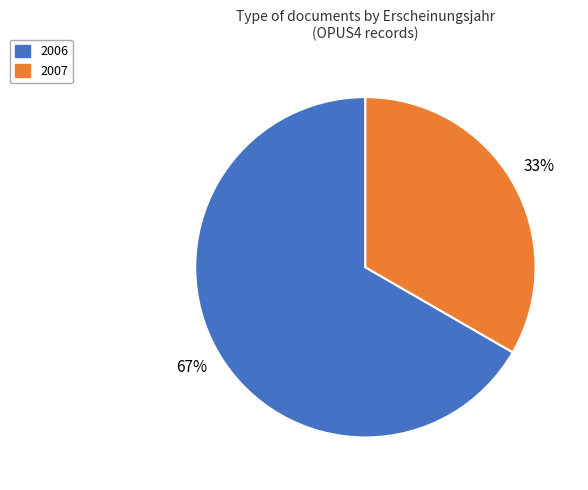

To the nearest percent, what is the average slice percentage?

50%